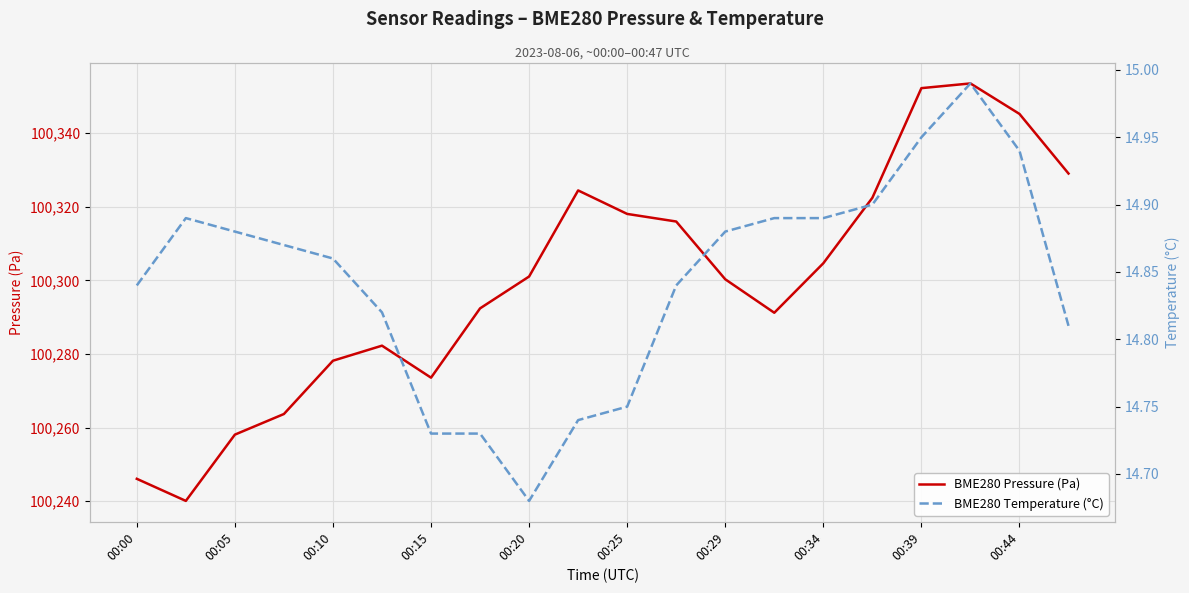

Is it true that BME280 Pressure (Pa) equals 29718.6 at 00:00?

False